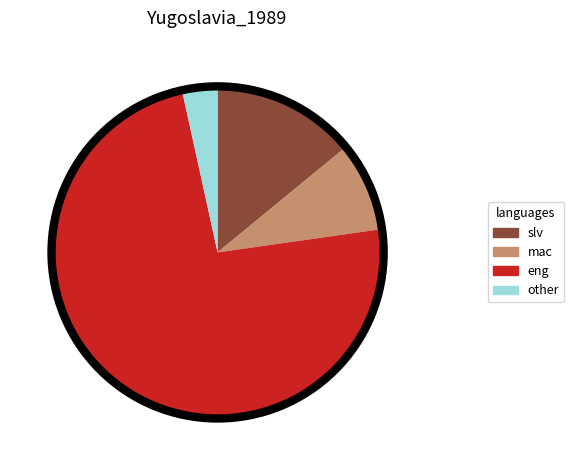

Is it true that mac is 15% of the pie?

False